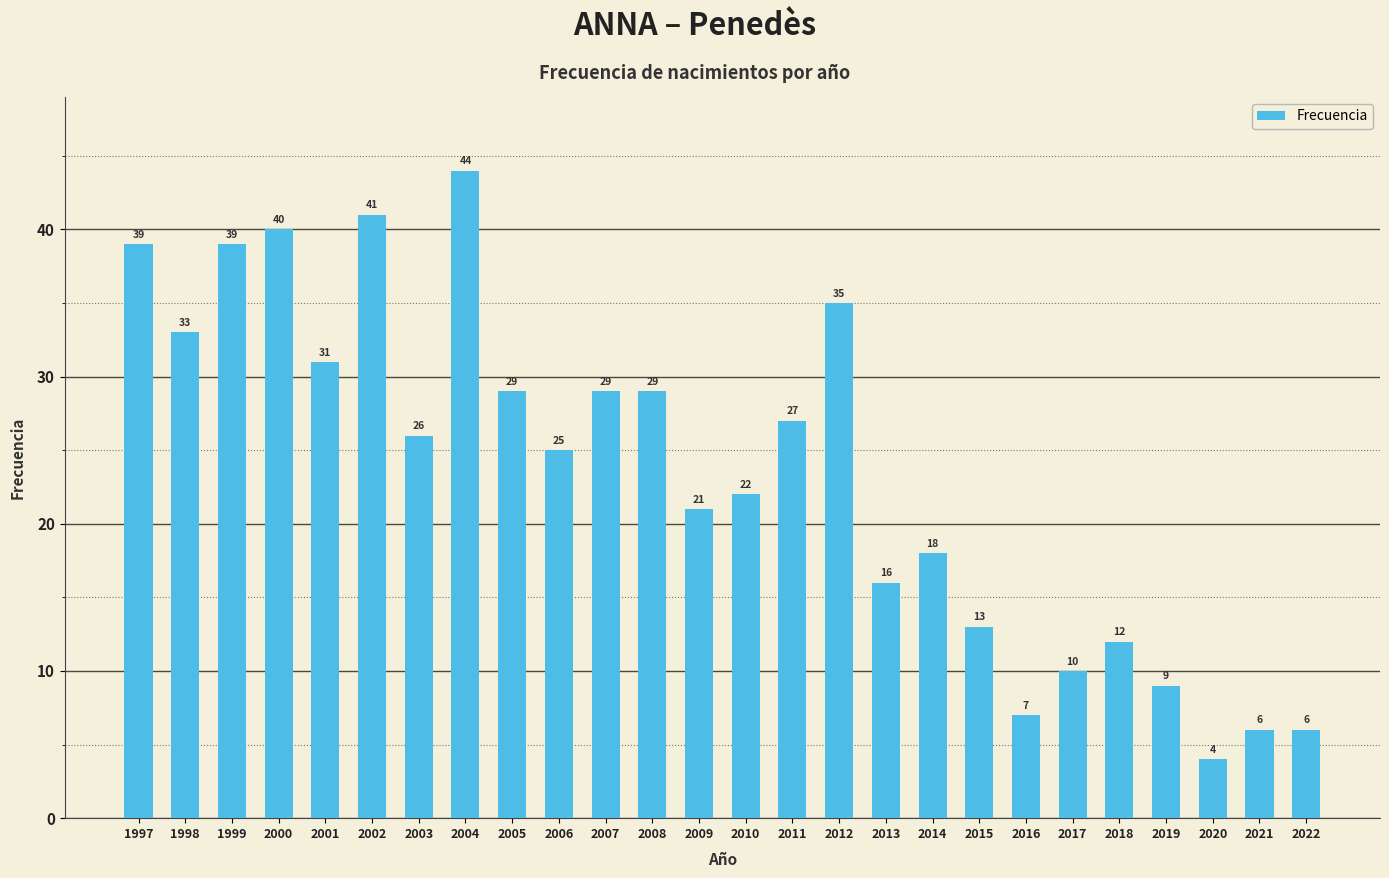

What is the value of the 22nd bar from the left?

12